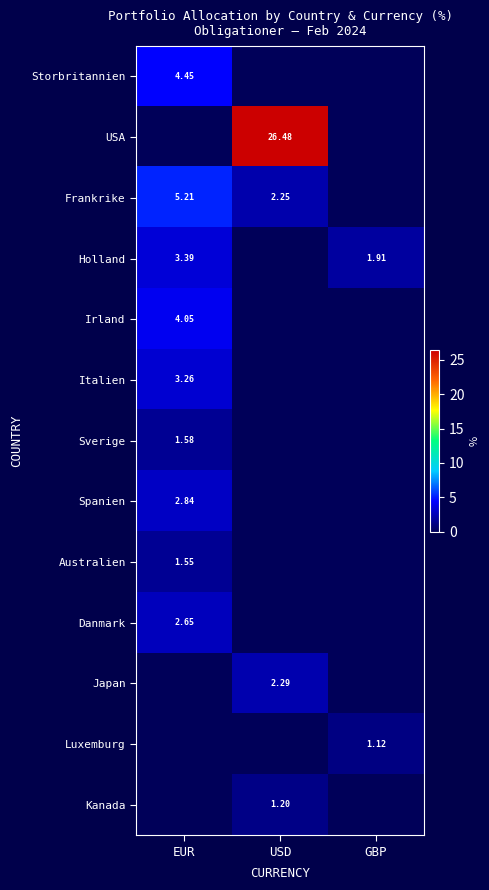

Is the value of Holland at EUR greater than the value of Australien at EUR?

Yes